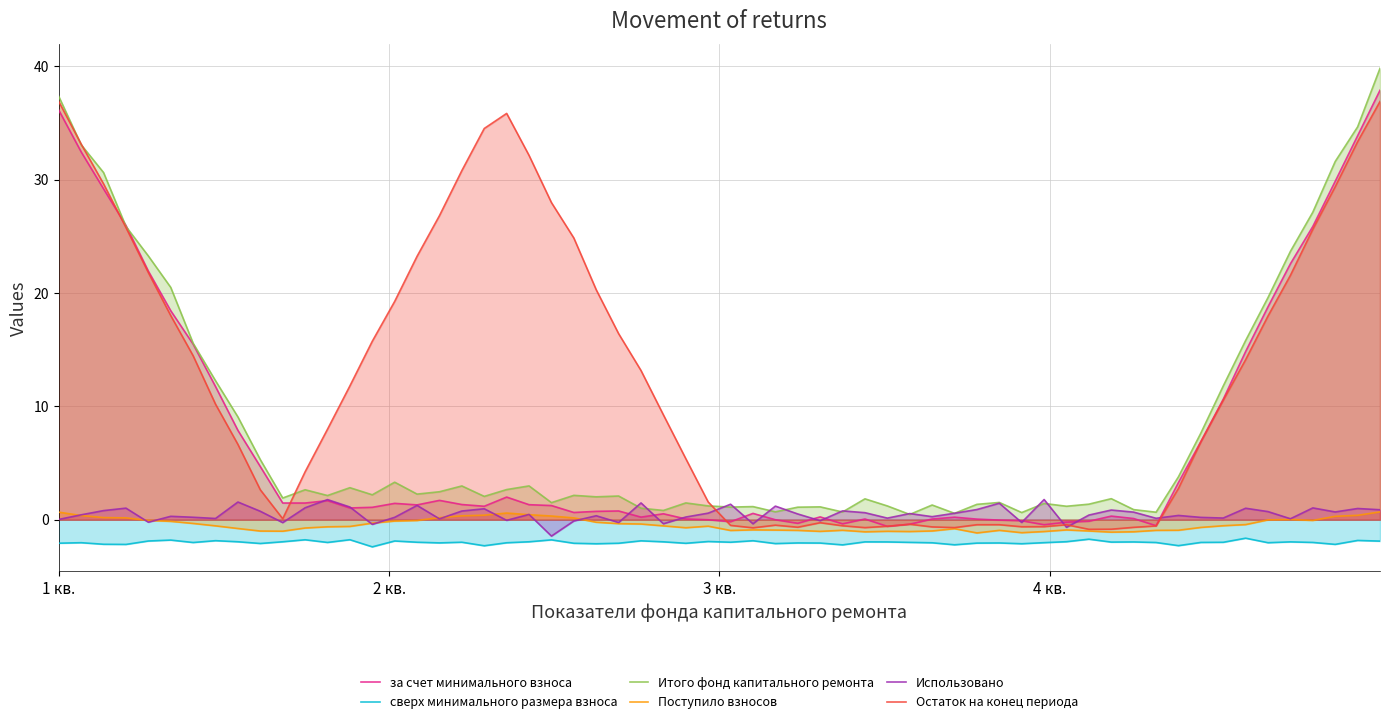

What is the minimum value shown in the chart?

-2.4